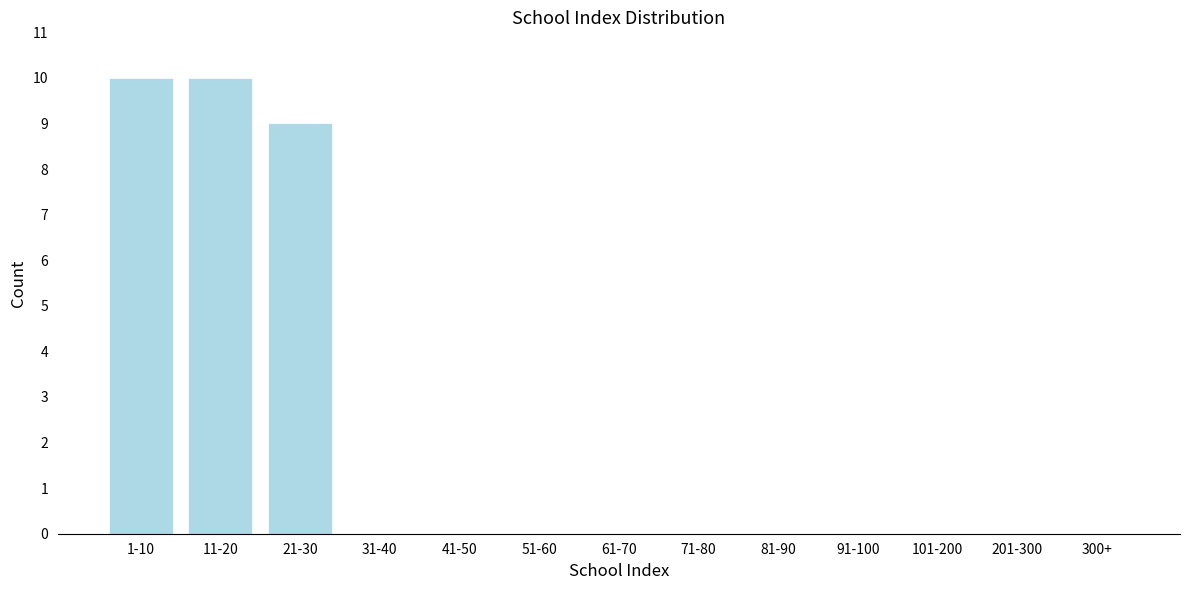

Reading right to left, list all the values displayed in this chart.

300+=0	201-300=0	101-200=0	91-100=0	81-90=0	71-80=0	61-70=0	51-60=0	41-50=0	31-40=0	21-30=9	11-20=10	1-10=10